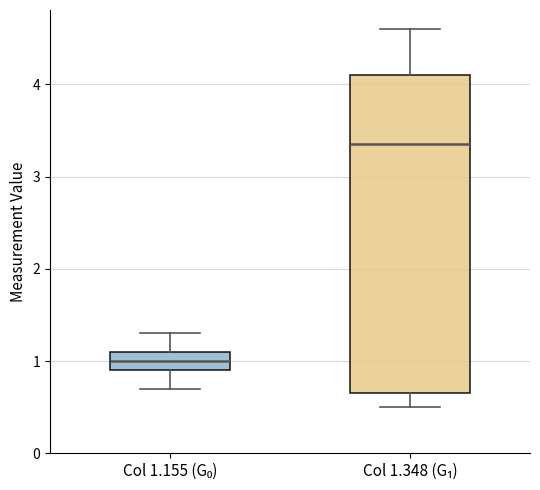

Reading left to right, read every box against the y-axis: the position of its median line, the range the box covers, and the ends of its whiskers. The values are not printed on the chart, so give them approximately, as read against the axis.

Col 1.155 (G₀): median 1.0, box 0.9 to 1.1, whiskers 0.7 to 1.3
Col 1.348 (G₁): median 3.4, box 0.7 to 4.1, whiskers 0.5 to 4.6